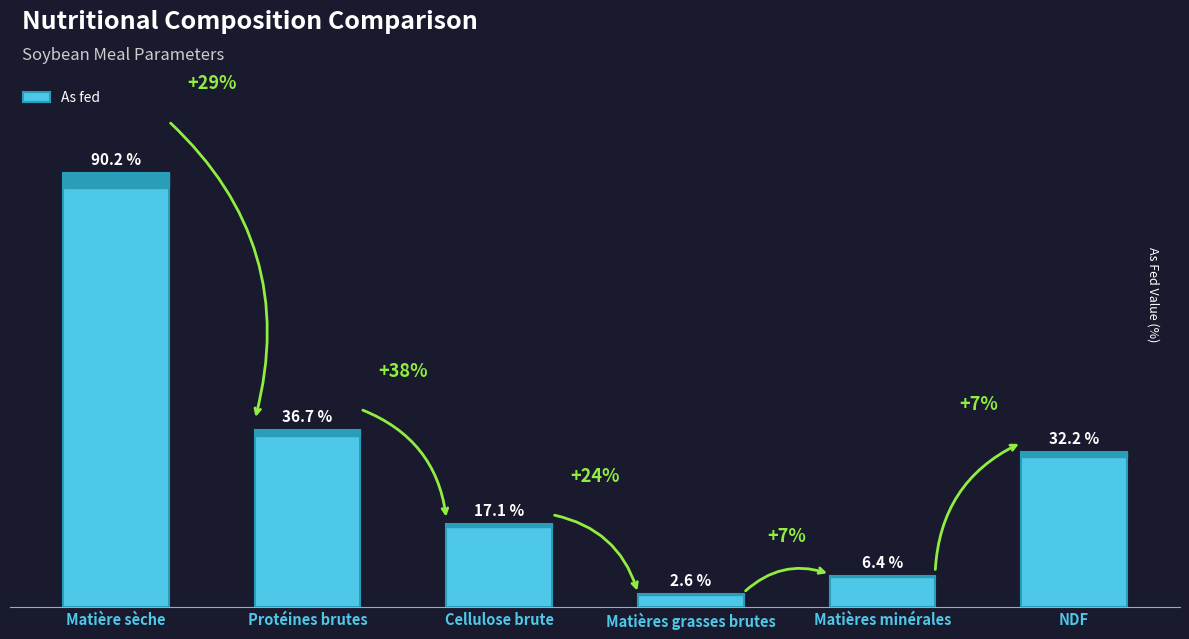

Rank the categories by value from lowest to highest.

Matières grasses brutes, Matières minérales, Cellulose brute, NDF, Protéines brutes, Matière sèche